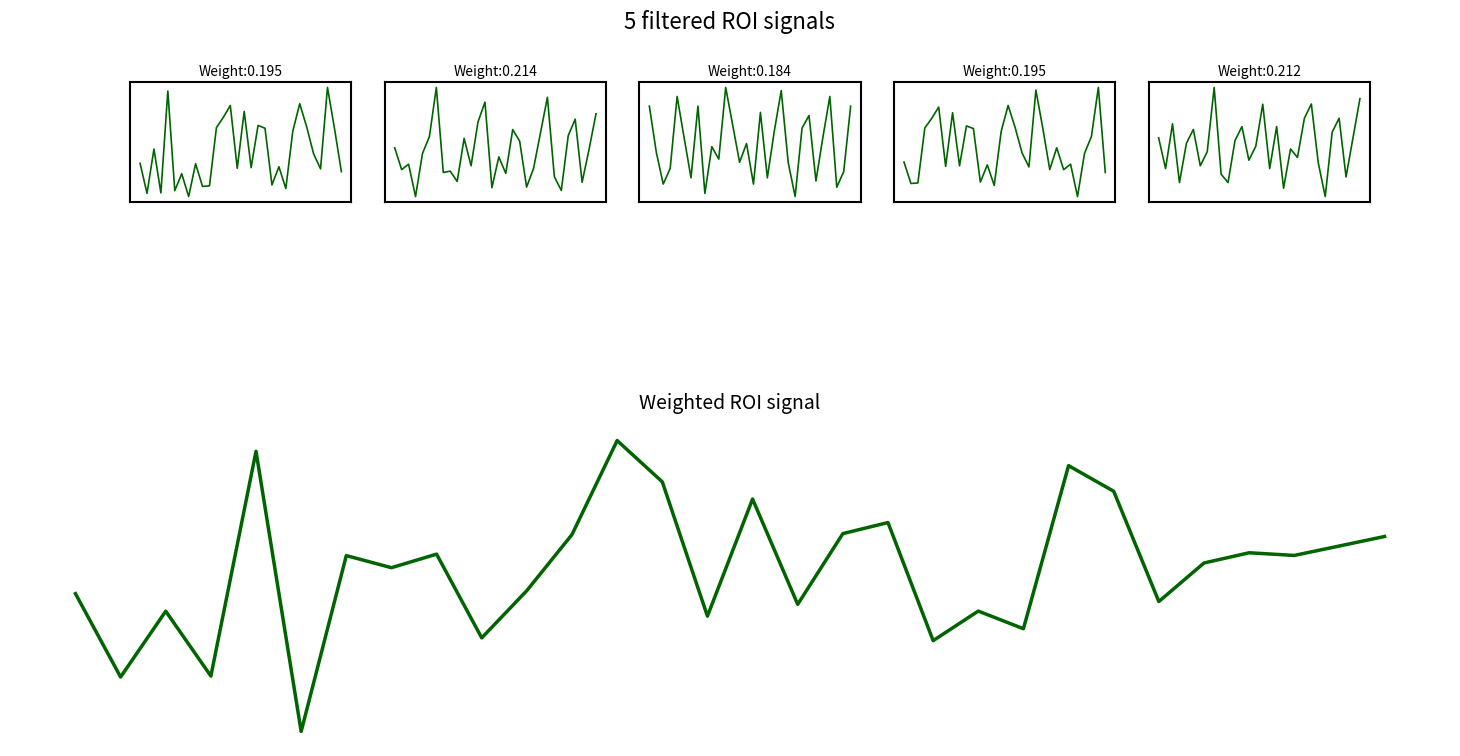

What is the value of the segment_3 point at the 10th from the left?

-129.7